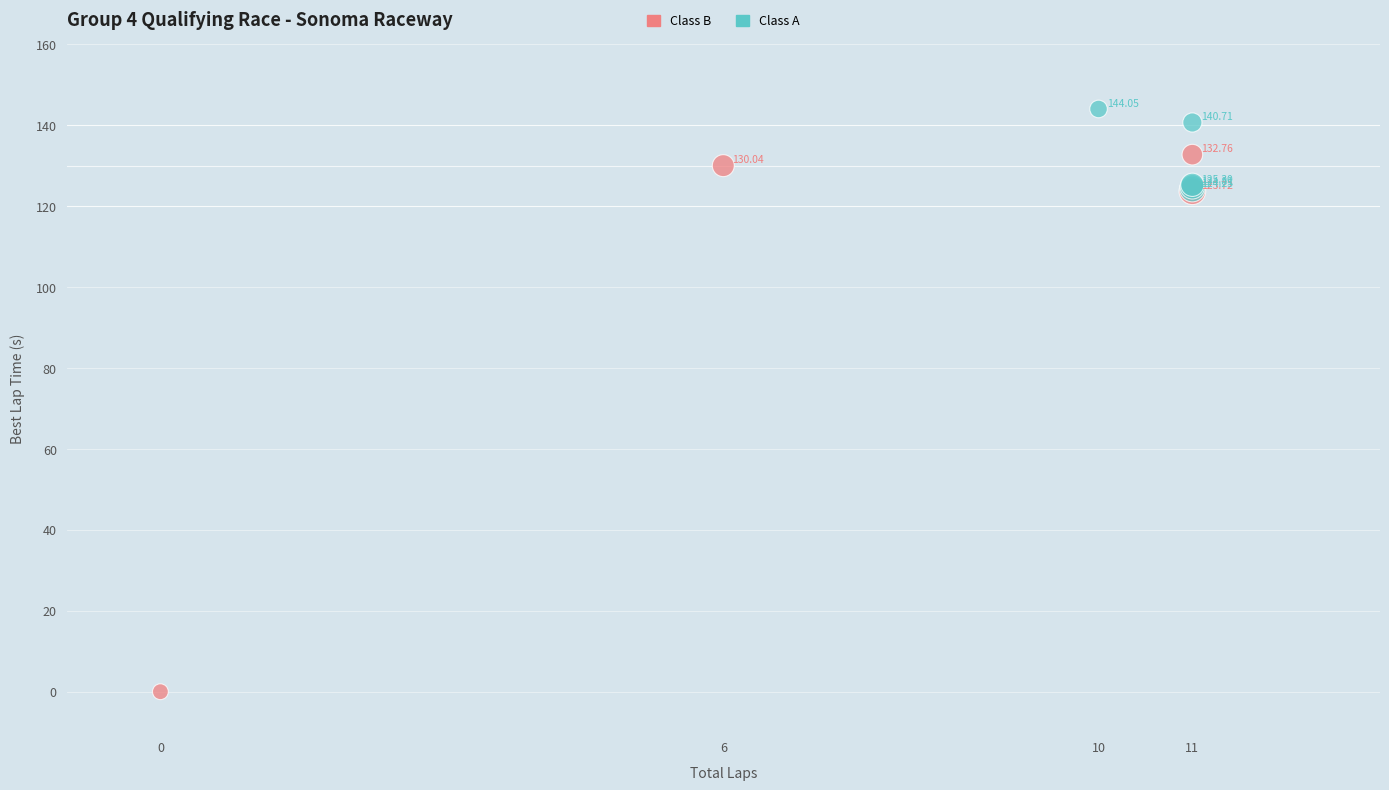

Which series has the largest Y range (max minus min)?

Class B